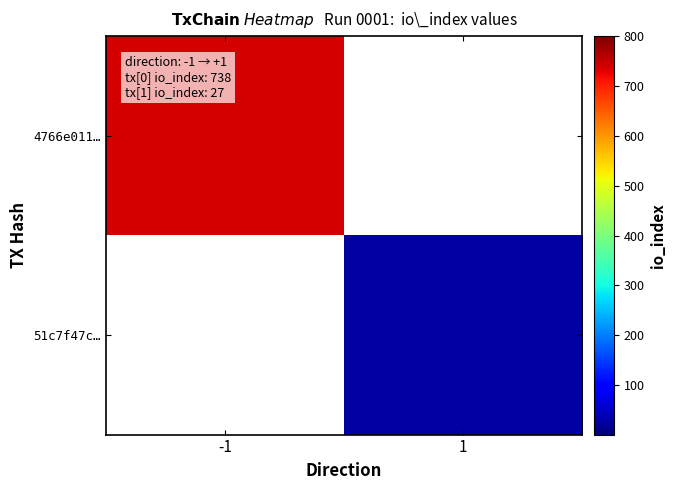

Is the value of 4766e011… at -1 greater than the value of 51c7f47c… at -1?

No